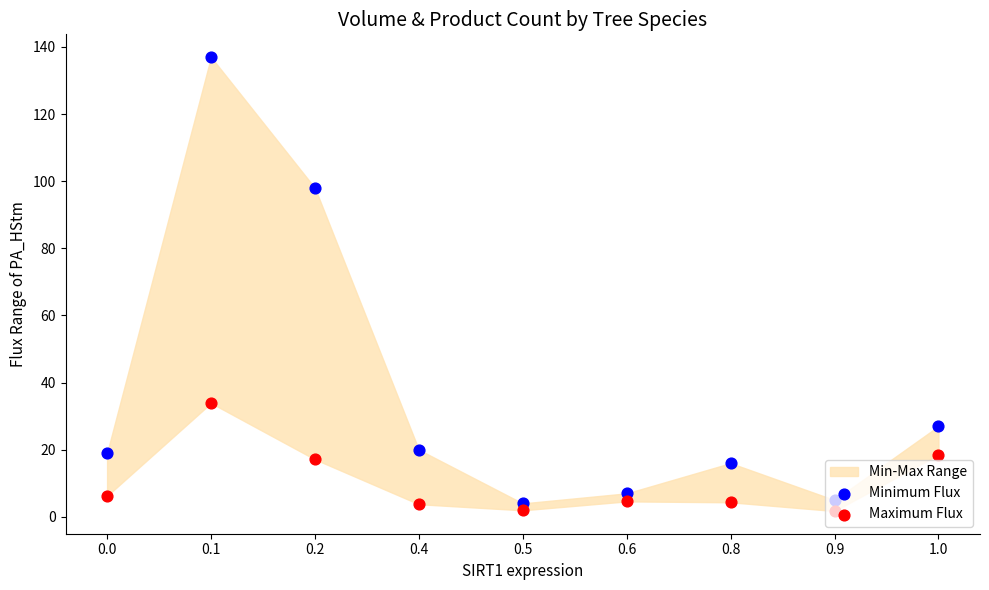

Which series has the largest Y range (max minus min)?

Minimum Flux